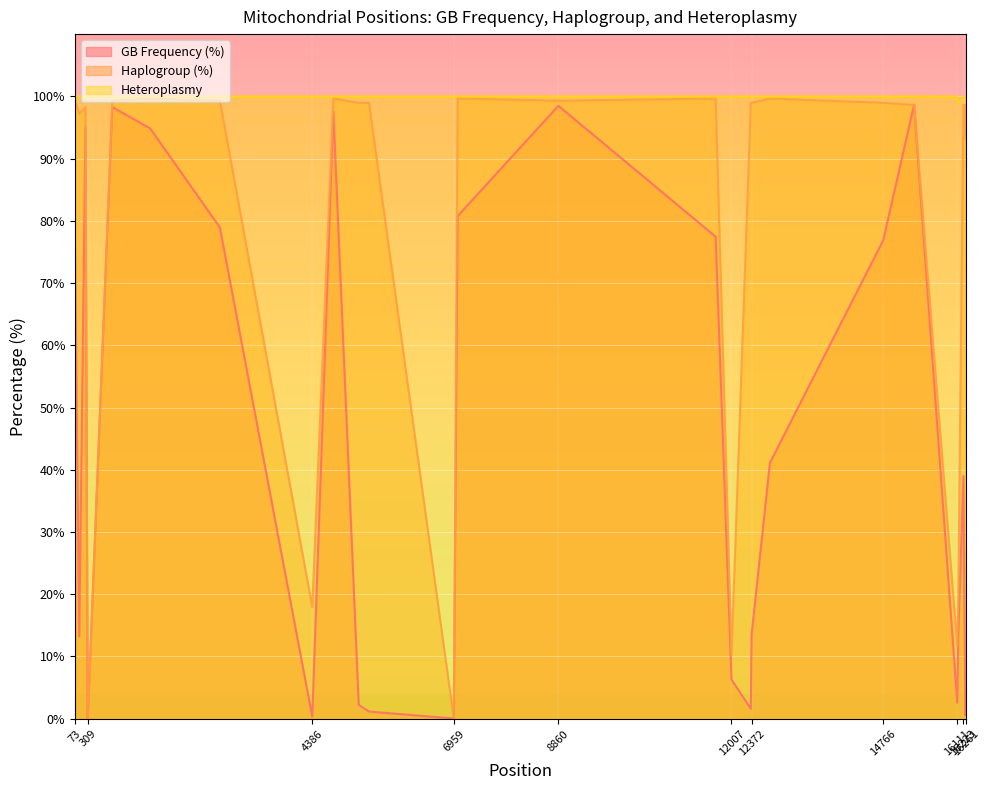

After their last crossing, which series has the higher values: Haplogroup (%) or GB Frequency (%)?

Haplogroup (%)